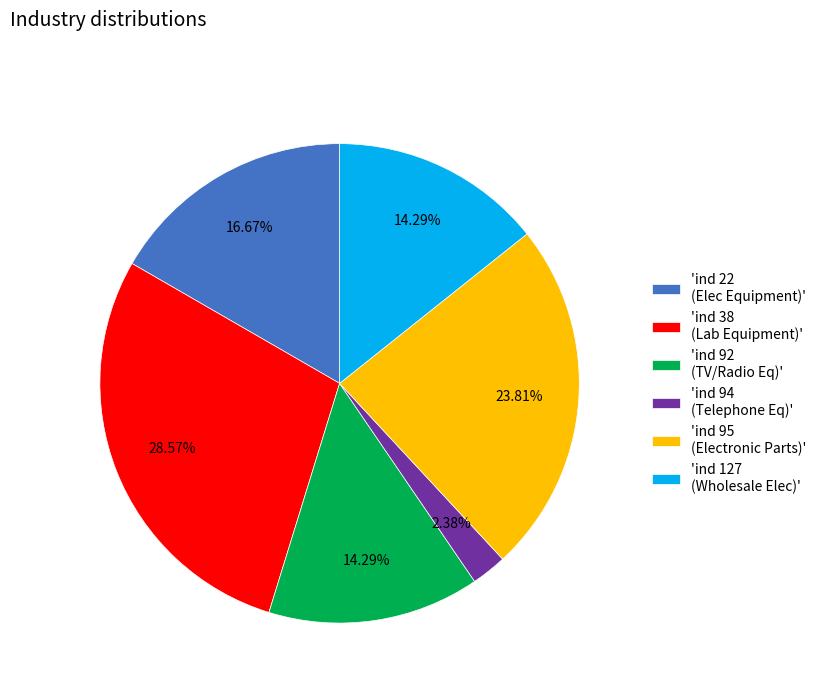

How many slices are in this pie chart?

6